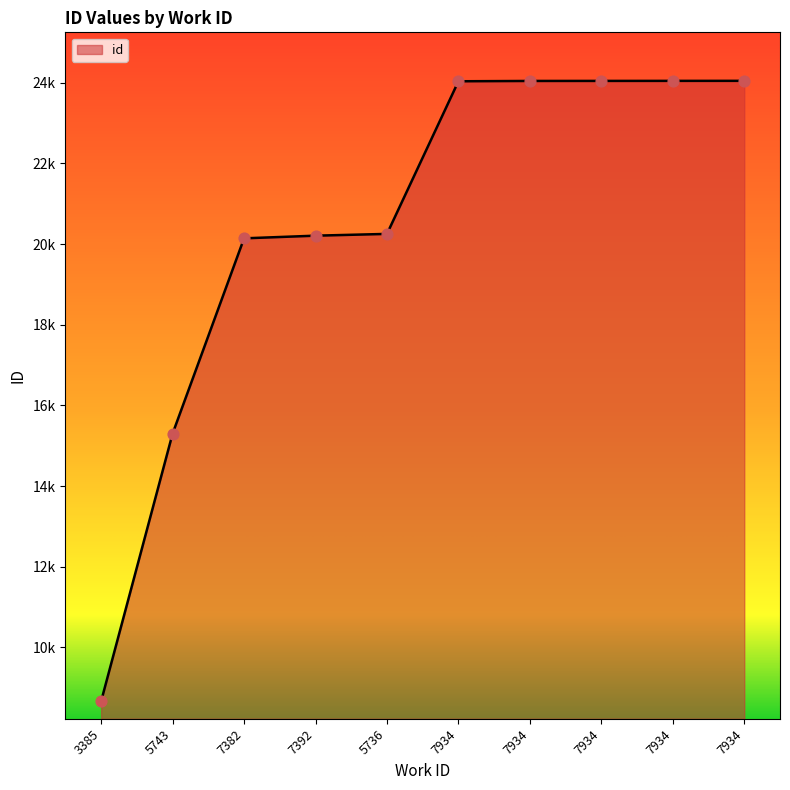

What is the ratio of the value at 7934 to the value at 7934?

1.0